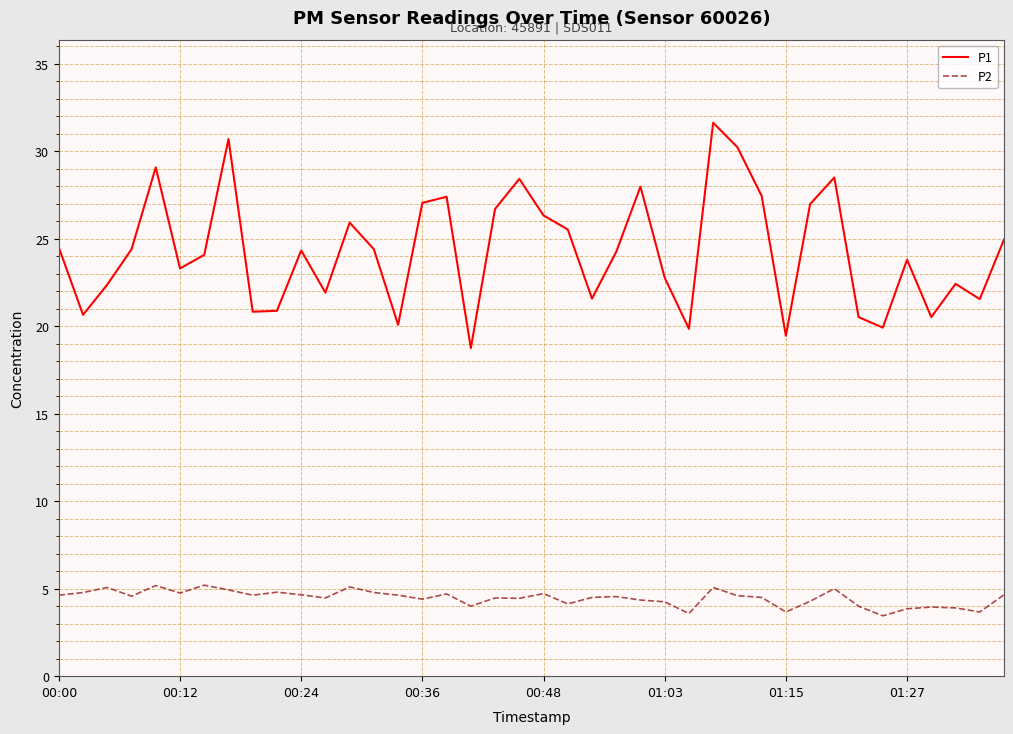

Which series has the largest total across all categories?

P1